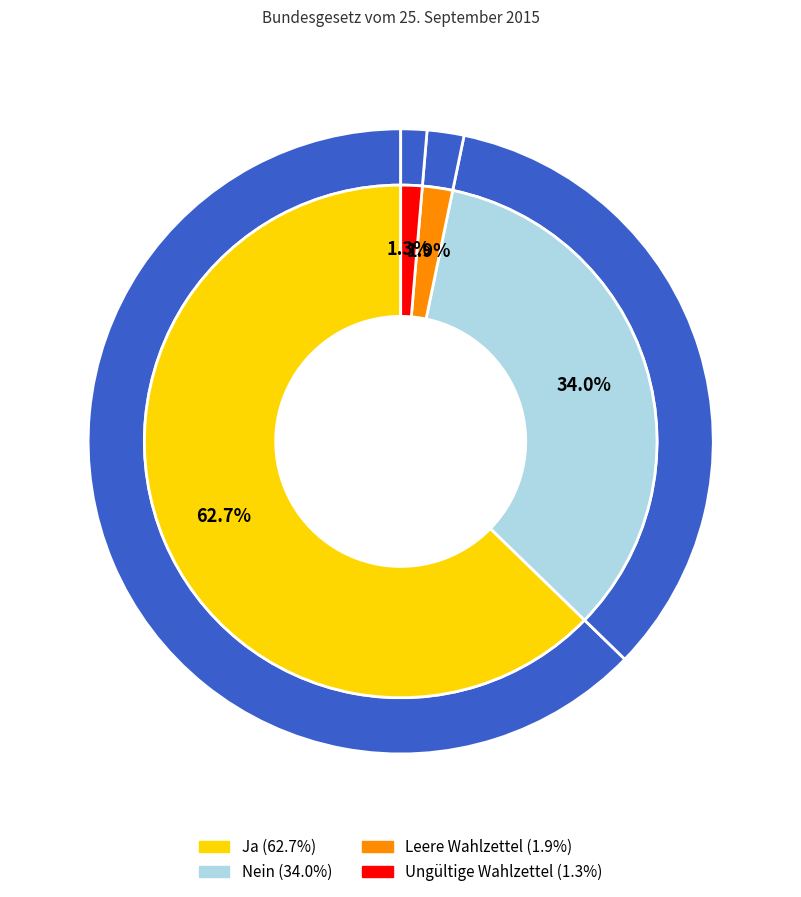

Does Leere Wahlzettel represent more than half of the total?

No